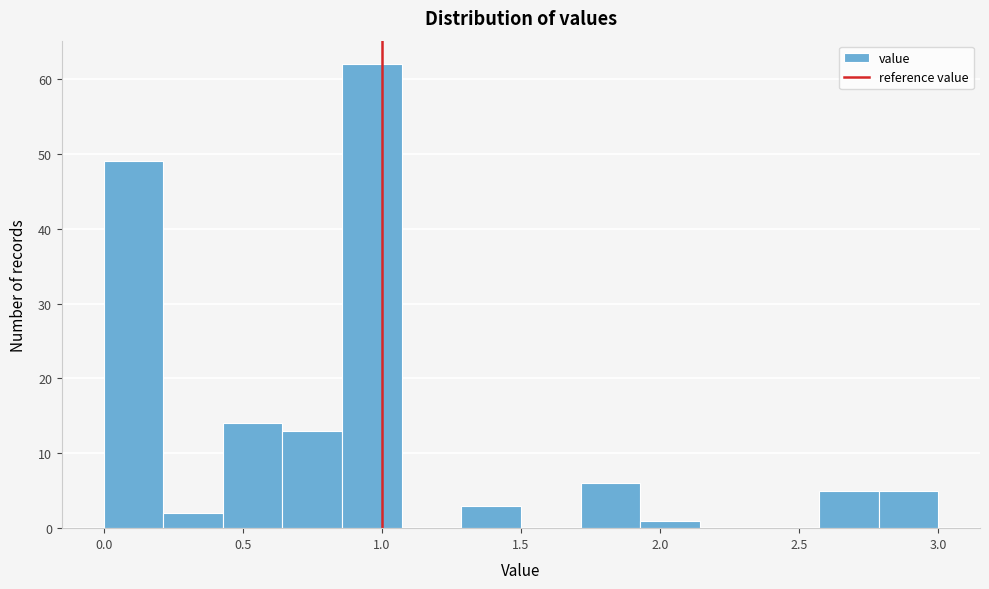

Reading left to right, list every bar in this chart as the range it spans on the x-axis followed by its height. Neither the bar edges nor the heights are printed on the chart, so give them approximately, as read against the axes.

0.00 to 0.20: 49
0.20 to 0.45: 2
0.45 to 0.65: 14
0.65 to 0.85: 13
0.85 to 1.05: 62
1.05 to 1.30: 0
1.30 to 1.50: 3
1.50 to 1.70: 0
1.70 to 1.95: 6
1.95 to 2.15: 1
2.15 to 2.35: 0
2.35 to 2.55: 0
2.55 to 2.80: 5
2.80 to 3.00: 5